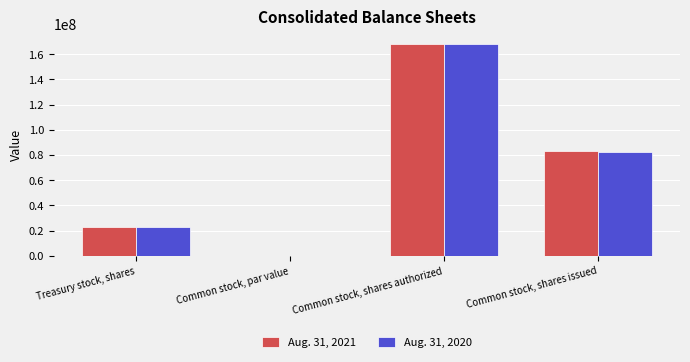

Read the Aug. 31, 2021 value at Common stock, par value.

0.2